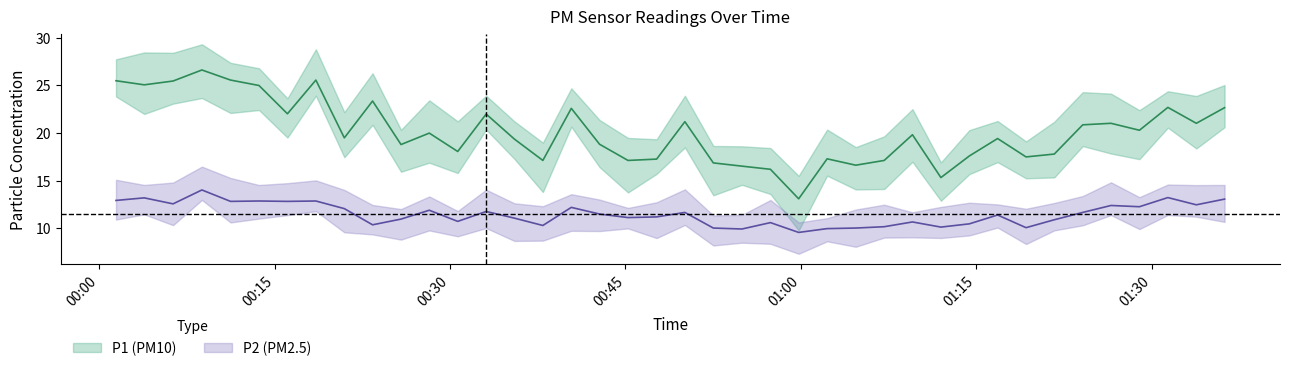

What is the minimum value for P2?

9.6